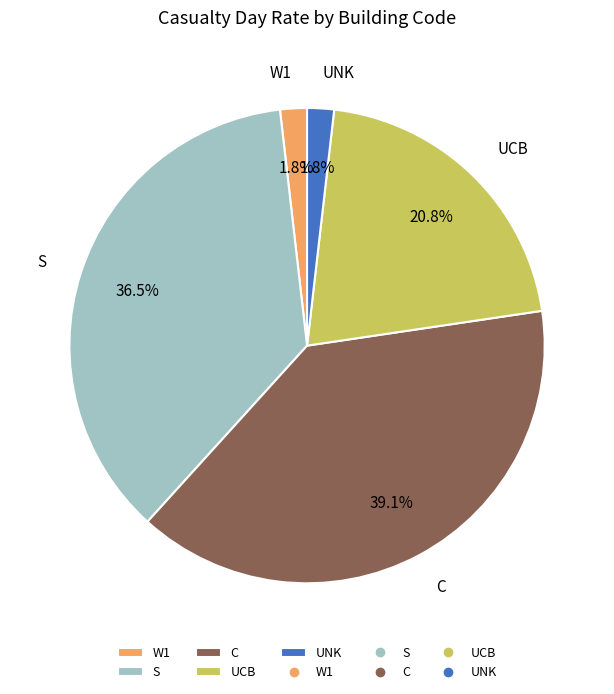

Does any single category account for the majority?

No